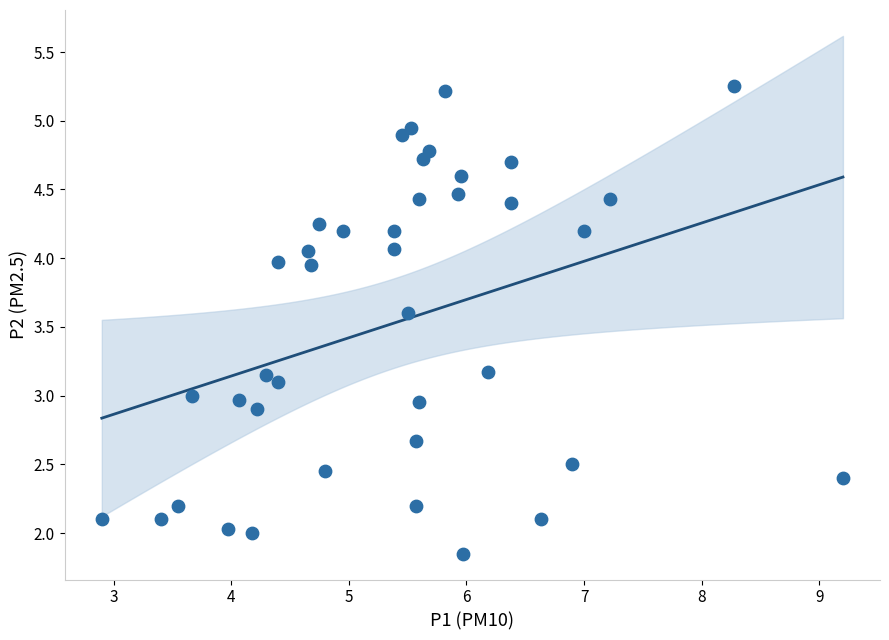

What is the range of X values (max minus min)?

6.3